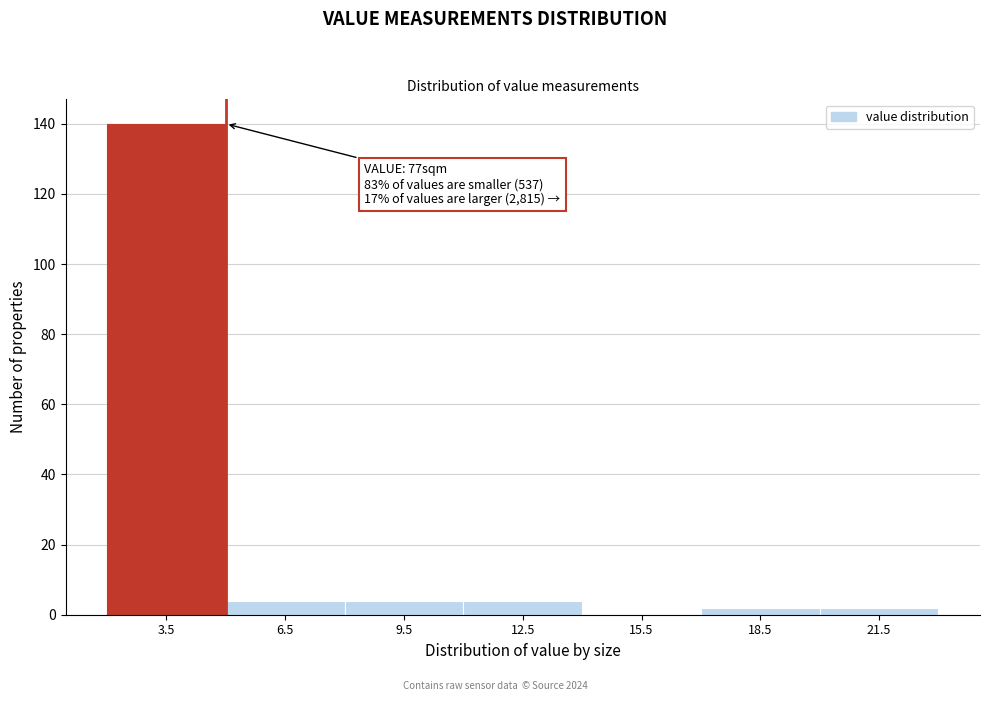

Reading left to right, what are all the values shown in this chart?

3.5=140	6.5=4	9.5=4	12.5=4	15.5=0	18.5=2	21.5=2